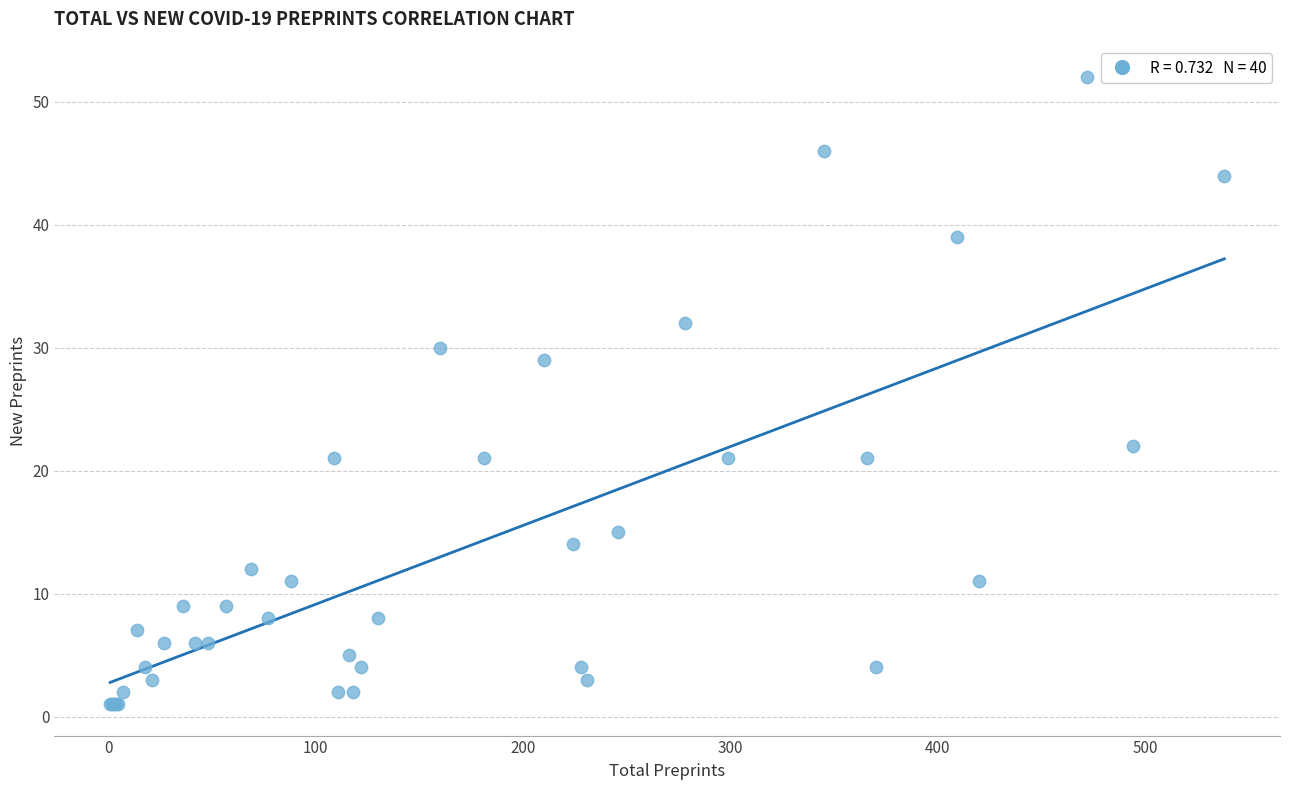

What Y value in the scatter plot is closest to 26?

29